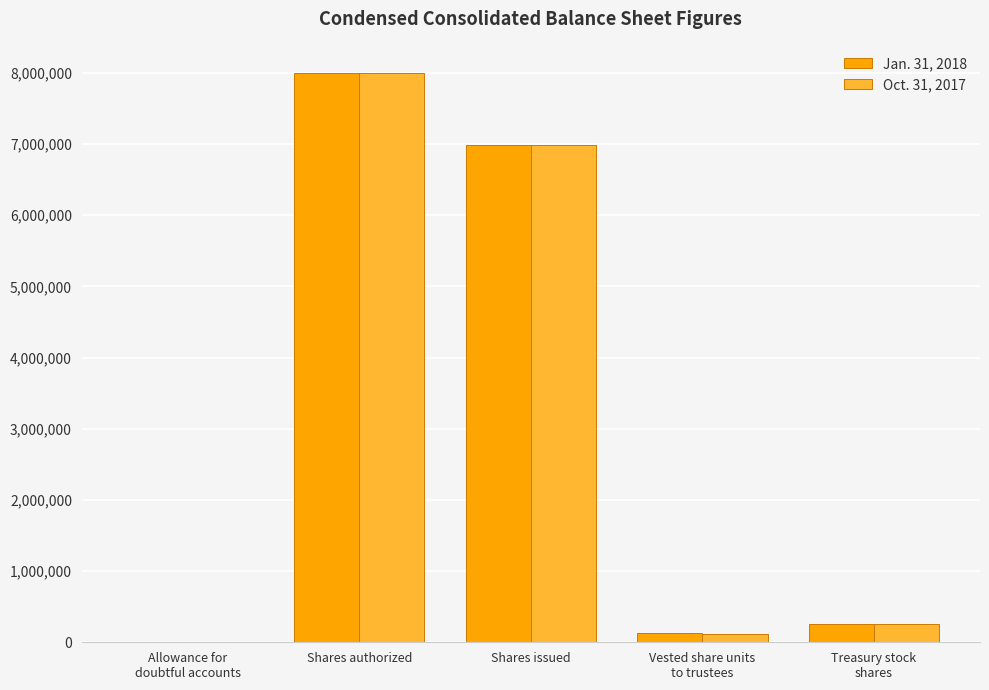

Is it true that Oct. 31, 2017 equals 1539663 at Shares issued?

False